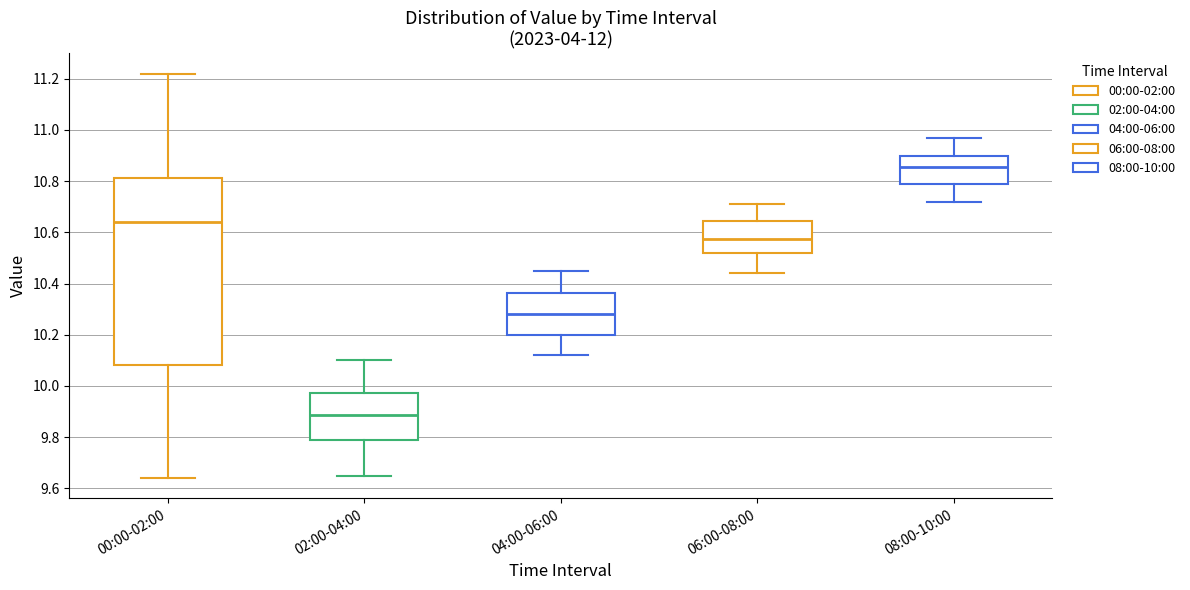

Which box's median line is the lowest?

02:00-04:00